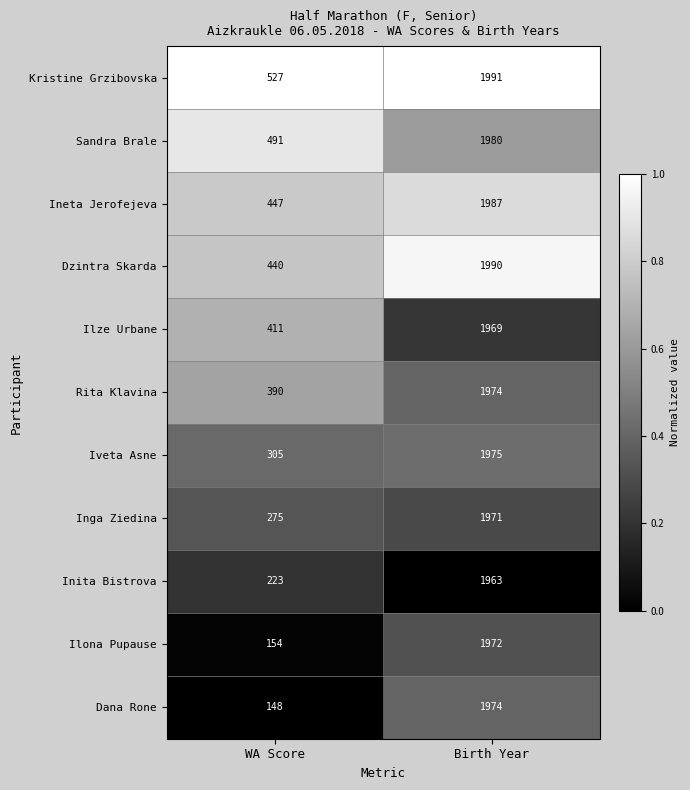

What is the spread (max minus min) of values at WA Score?

379